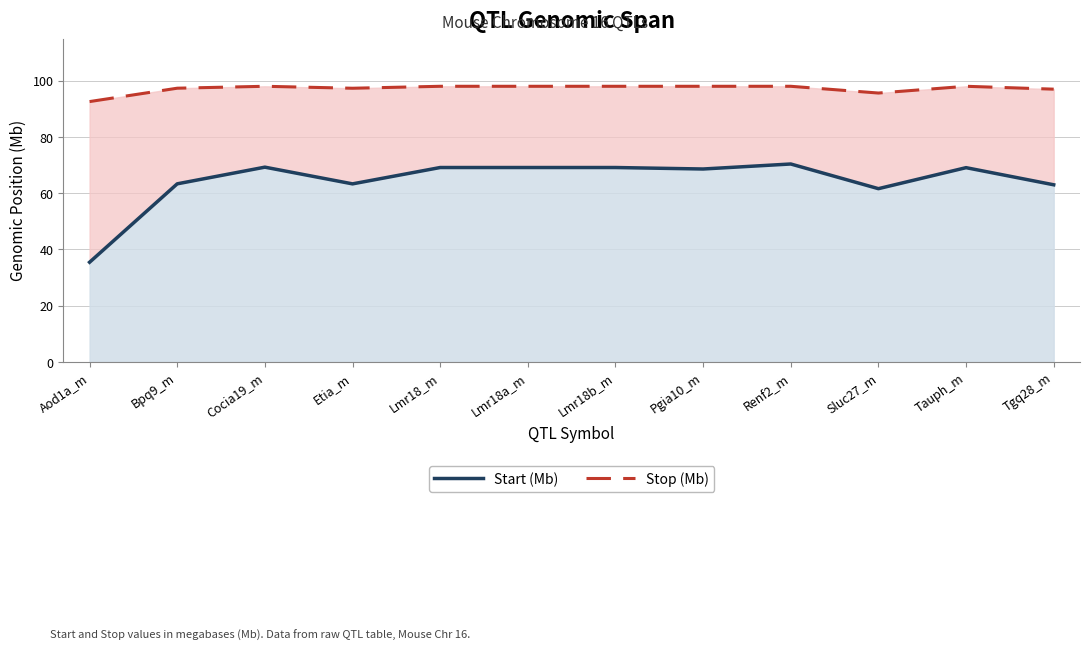

Read the Start (Mb) value at Aod1a_m.

35.4